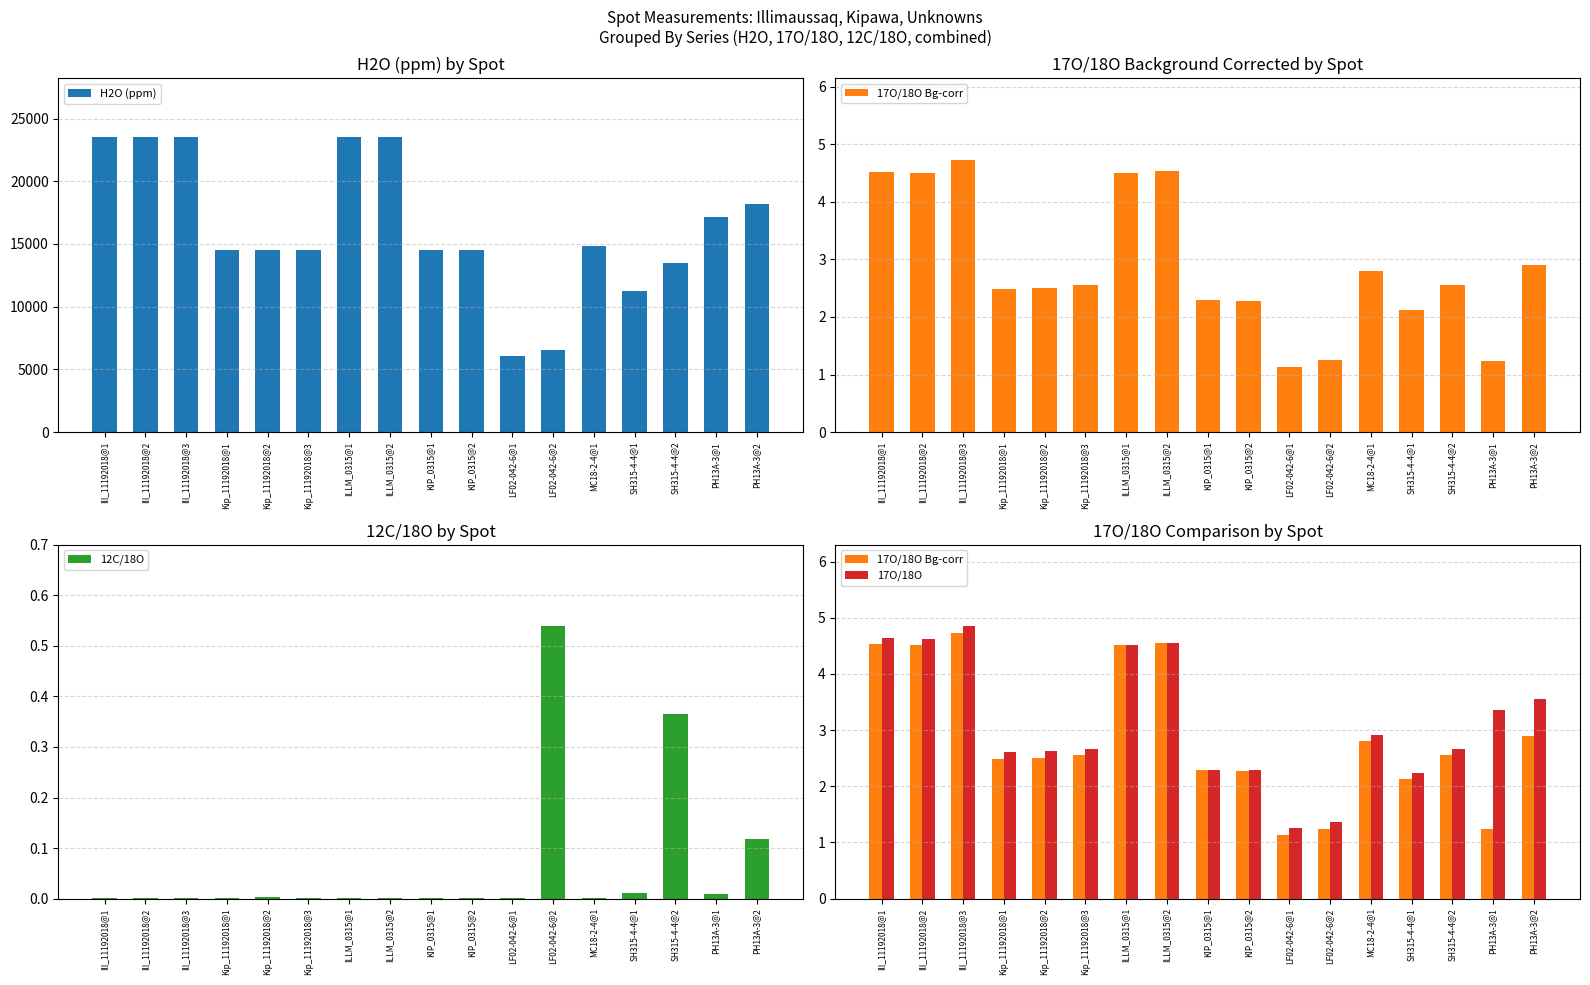

Between ILLM_0315@2 and Kip_11192018@3, which is larger?

ILLM_0315@2